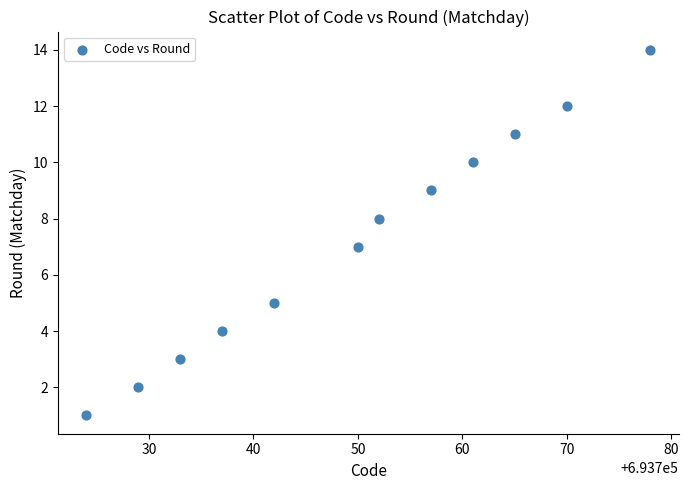

What is the range of X values (max minus min)?

54